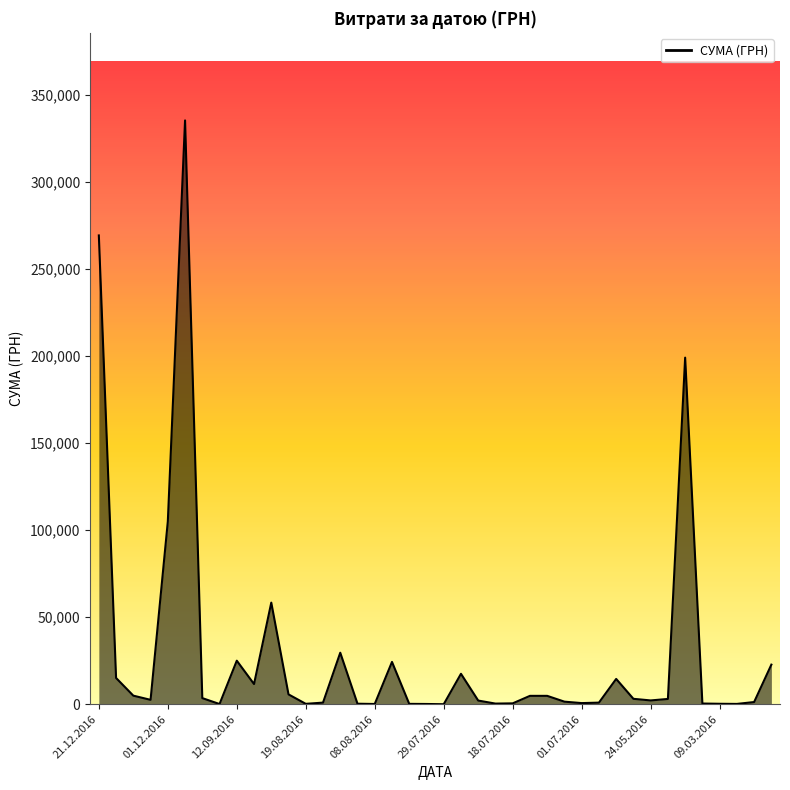

What is the difference between the maximum and minimum values?

335195.7